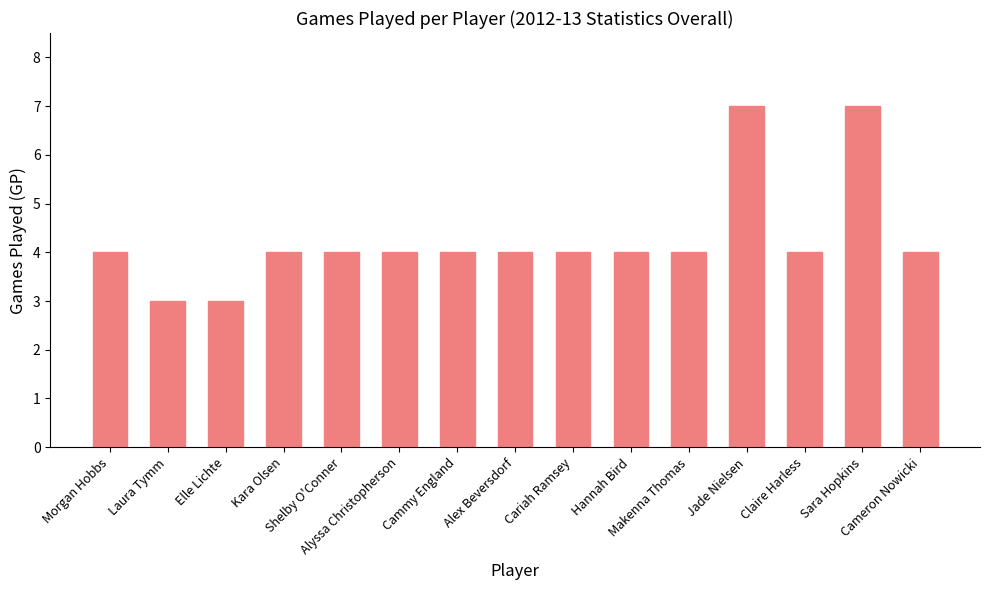

What is the minimum value shown in the chart?

3